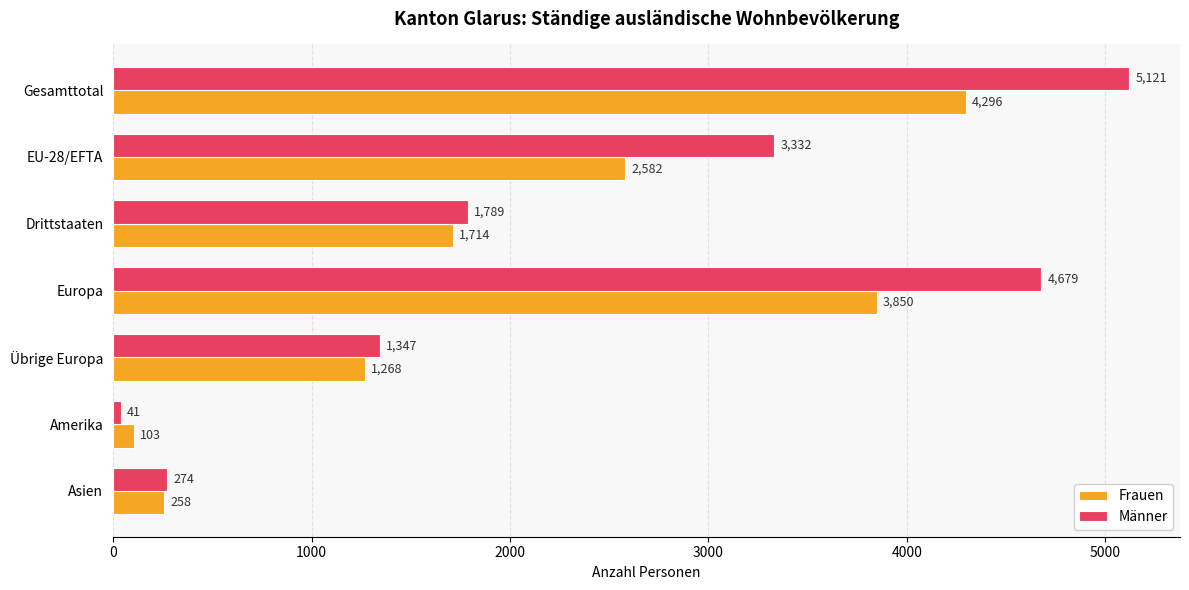

Which series has the widest spread of values?

Männer